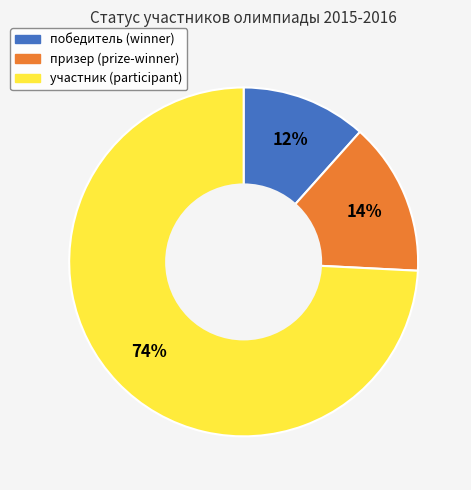

True or false: победитель accounts for 24% of the total.

False